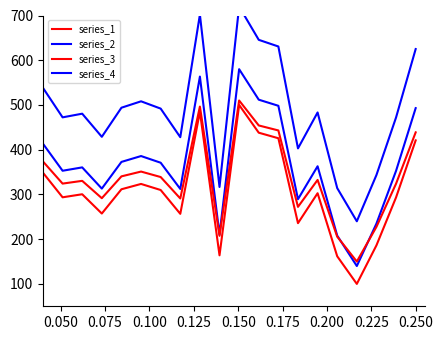

What is the difference between the second highest and second lowest values in the series_1 series?

323.2